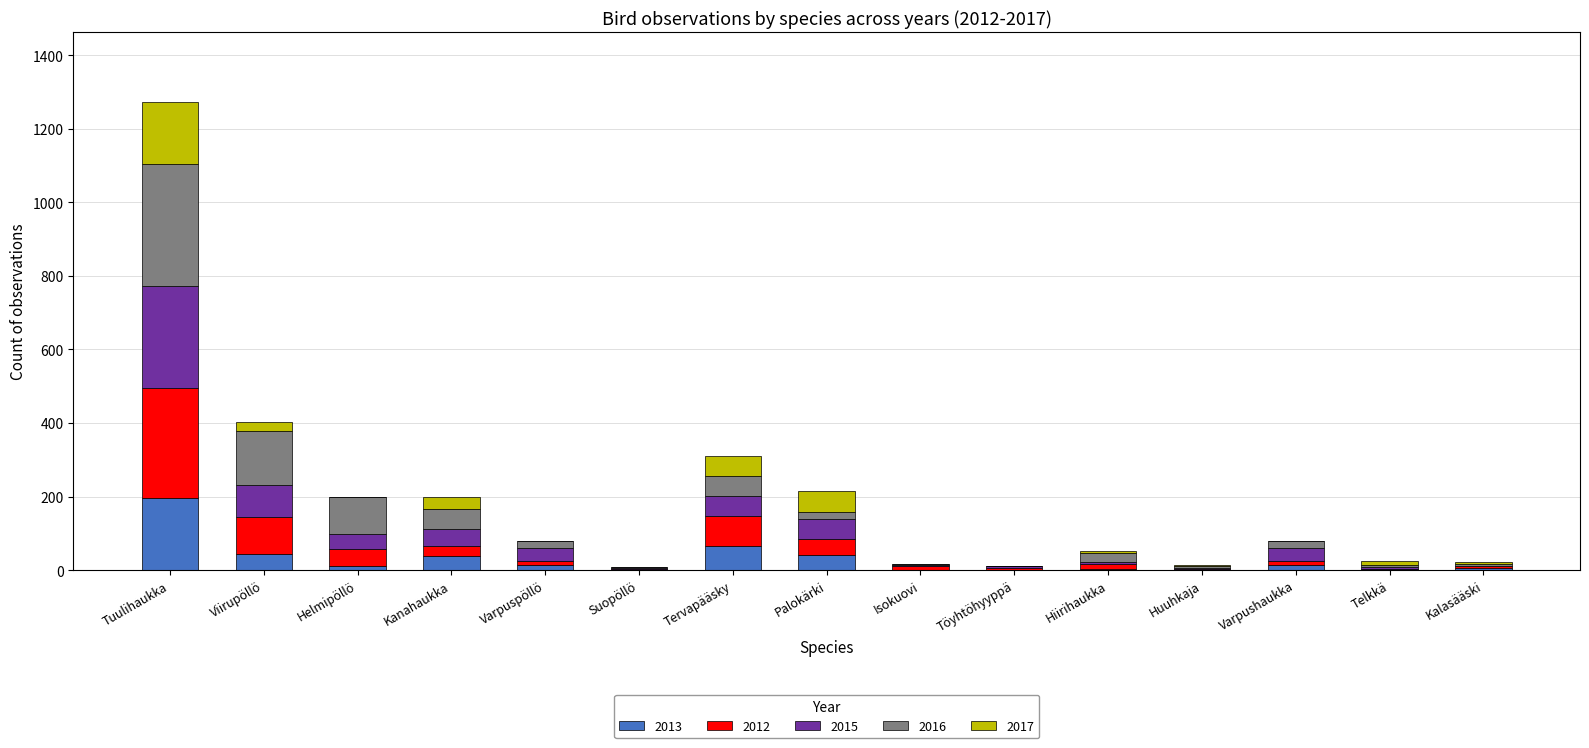

At which category is the sum across all series the highest?

Tuulihaukka